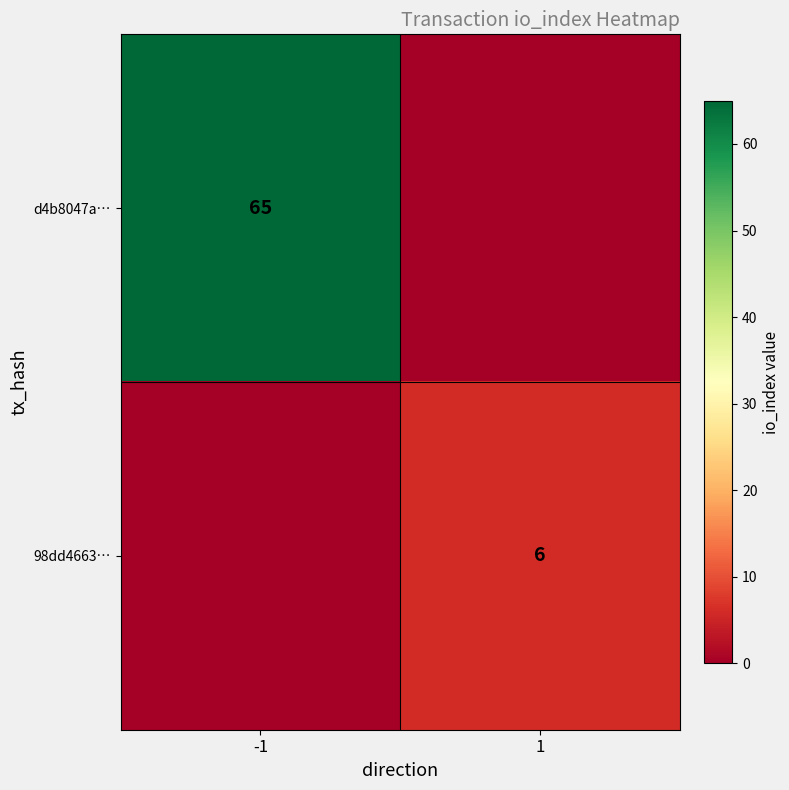

The value of d4b8047a… at -1 is 65. True or false?

True